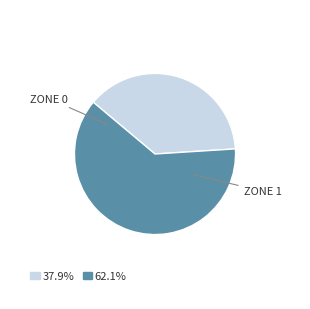

Is there a majority slice in this chart?

Yes